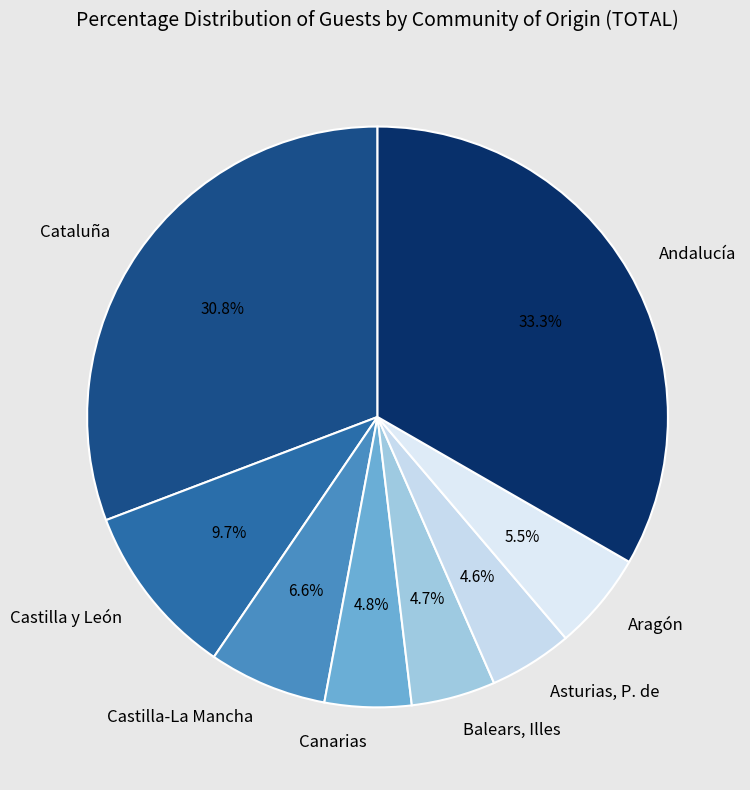

How many slices are in this pie chart?

8